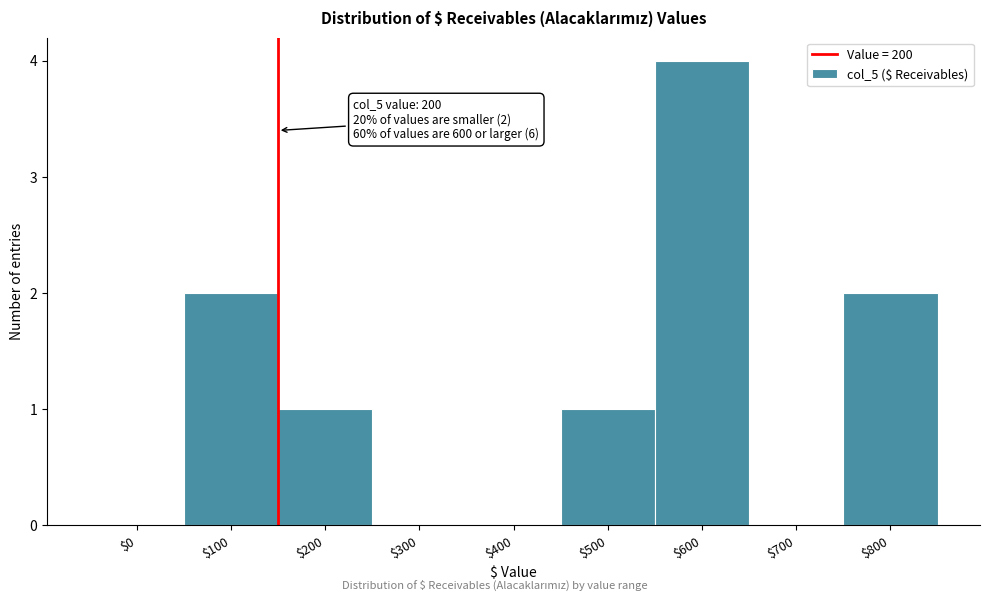

The chart shows a value of -2 at $400. True or false?

False